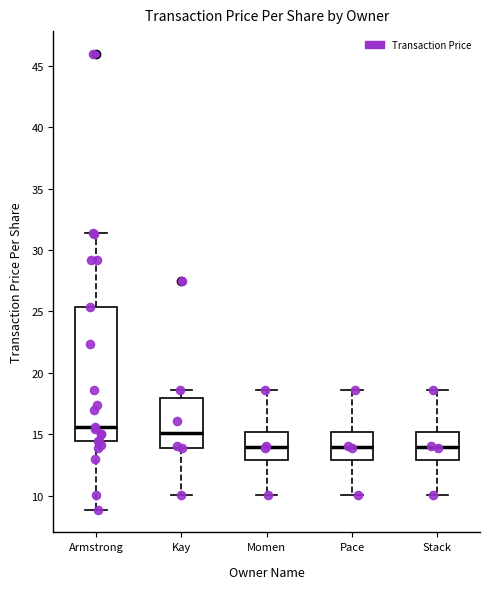

Reading left to right, transcribe this box plot: for each box, give where its median line is, the range the box spans, and where its two whiskers end, as read against the y-axis. The values are not printed on the chart, so give them approximately, as read against the axis.

Armstrong: median 15.5, box 14.5 to 25.5, whiskers 9.0 to 31.5
Kay: median 15.0, box 14.0 to 18.0, whiskers 10.0 to 18.5
Momen: median 14.0, box 13.0 to 15.0, whiskers 10.0 to 18.5
Pace: median 14.0, box 13.0 to 15.0, whiskers 10.0 to 18.5
Stack: median 14.0, box 13.0 to 15.0, whiskers 10.0 to 18.5